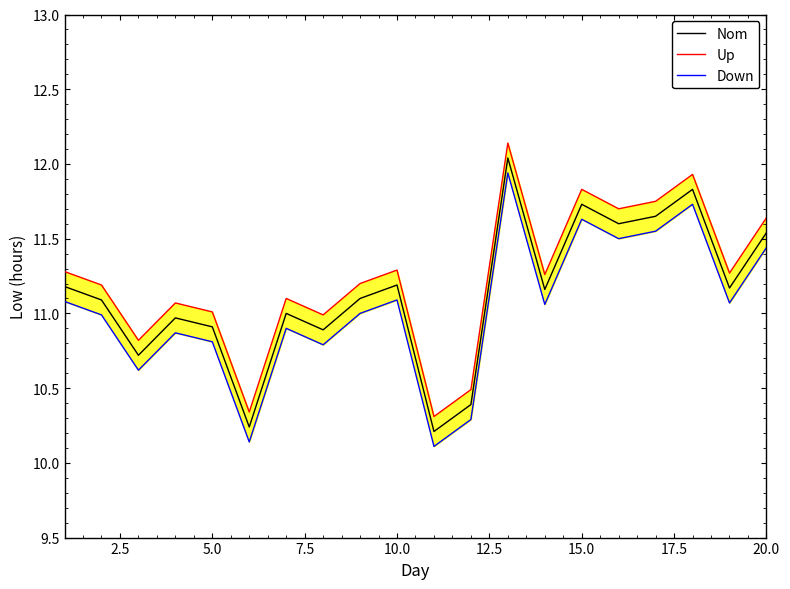

The Nom series shows 5.4 at 15.0. True or false?

False